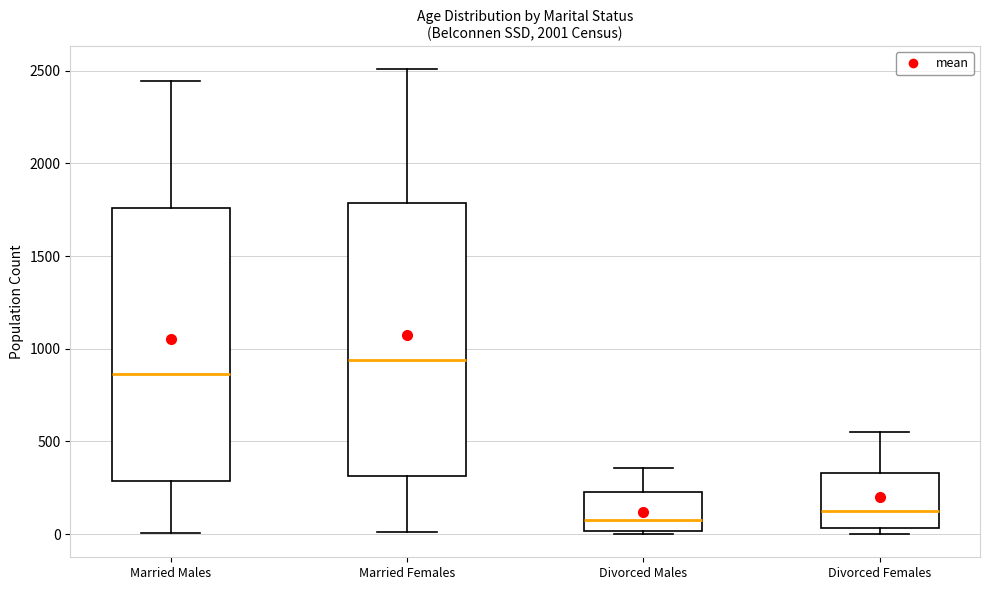

Reading left to right, transcribe this box plot: for each box, give where its median line is, the range the box spans, and where its two whiskers end, as read against the y-axis. The values are not printed on the chart, so give them approximately, as read against the axis.

Married Males: median 850, box 300 to 1750, whiskers 0 to 2450
Married Females: median 950, box 300 to 1800, whiskers 0 to 2500
Divorced Males: median 100, box 0 to 250, whiskers 0 (just below the box's lower edge) to 350
Divorced Females: median 100, box 50 to 350, whiskers 0 to 550